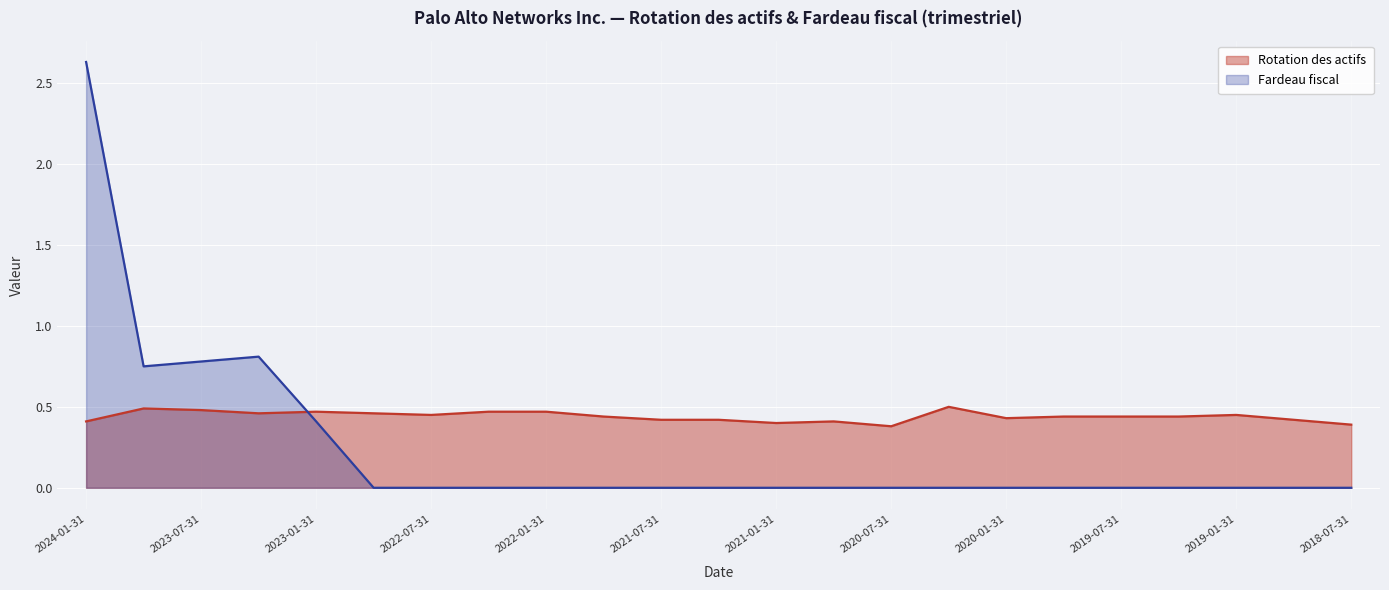

How many data points does each series have?

23